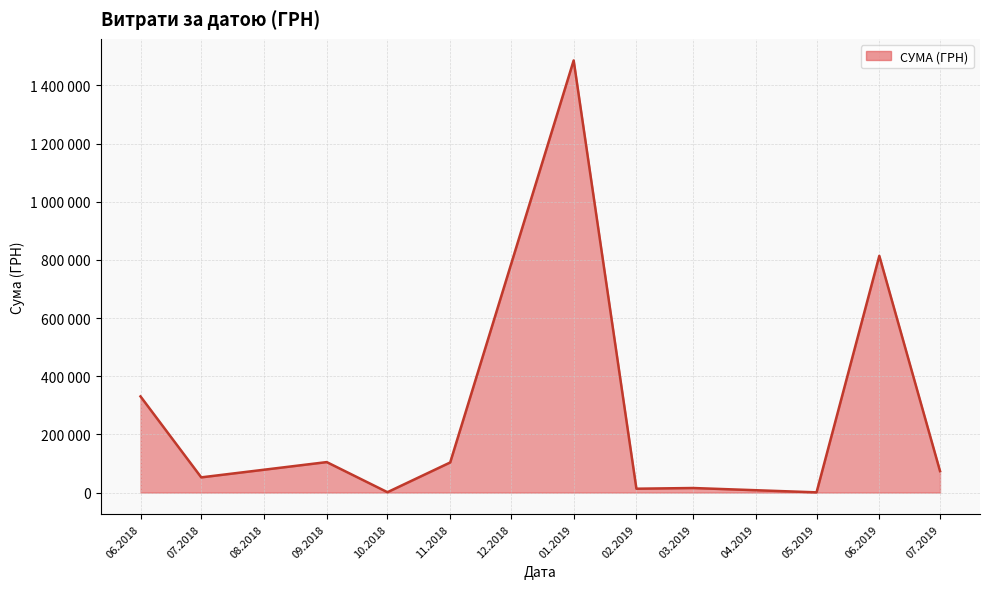

Does the chart display data point markers on the line(s)?

No